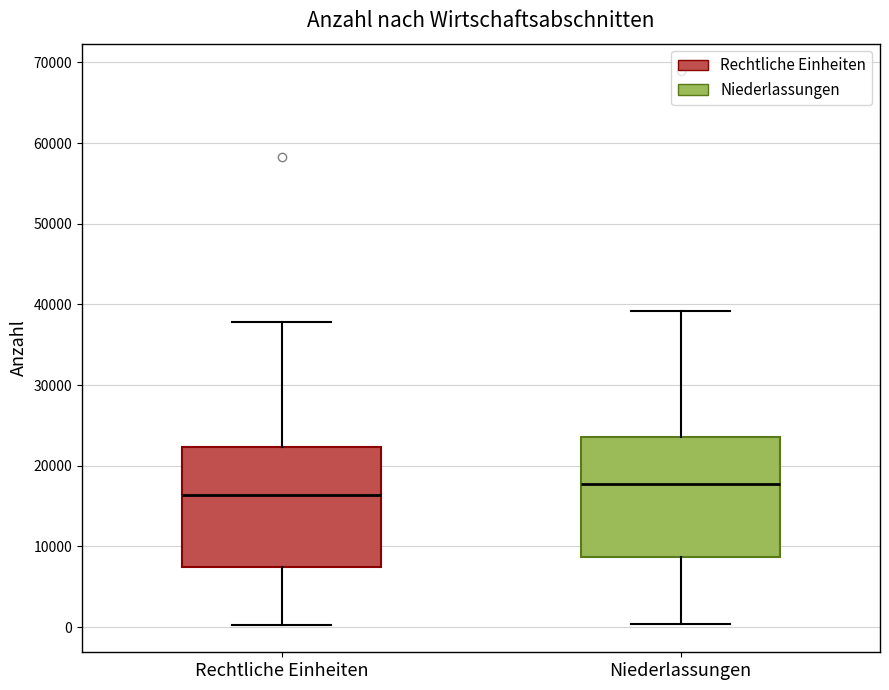

Which box has the lowest median line?

Rechtliche Einheiten